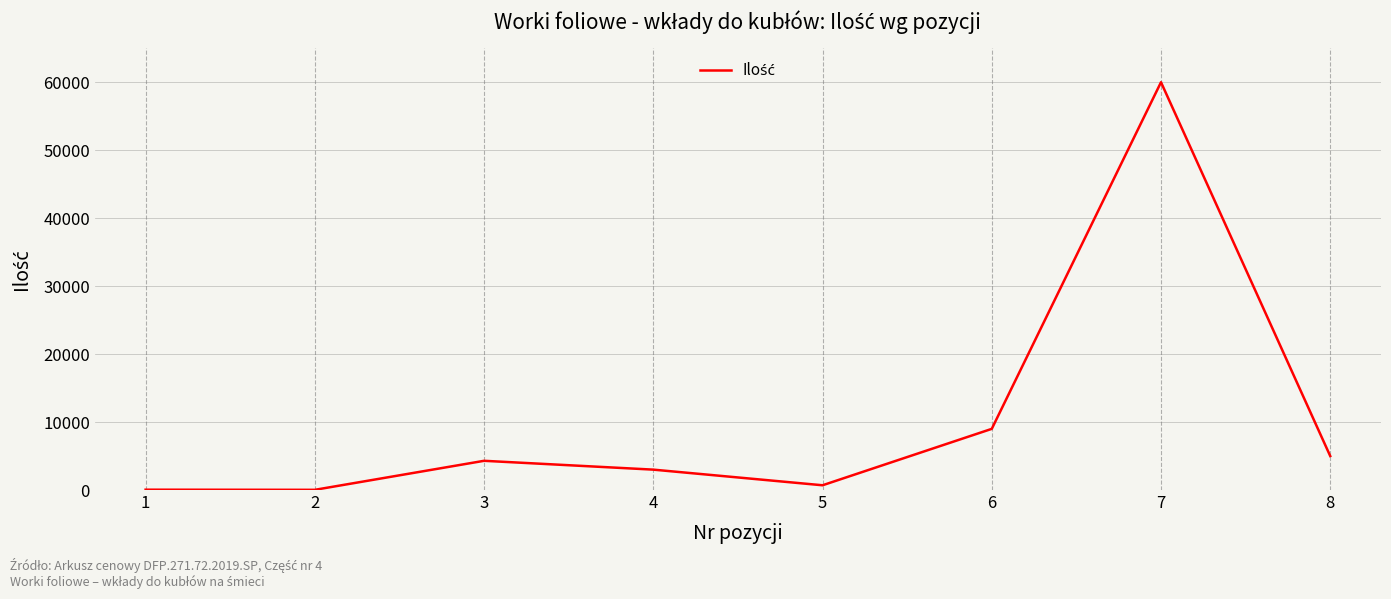

What is the difference between the values at 4 and 3?

1300